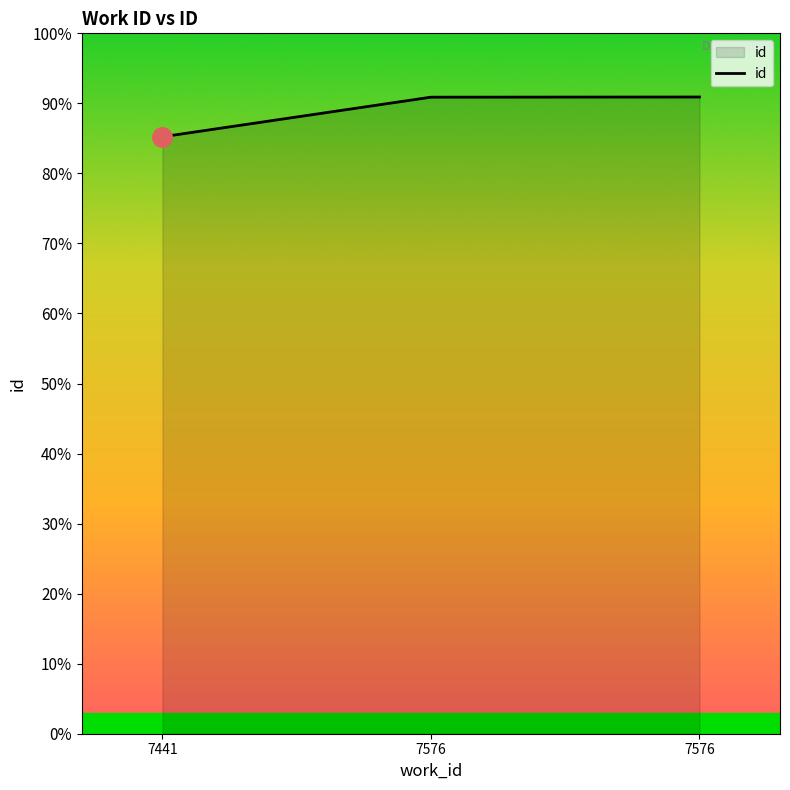

What is the change in value from 7441 to 7576?

+1380